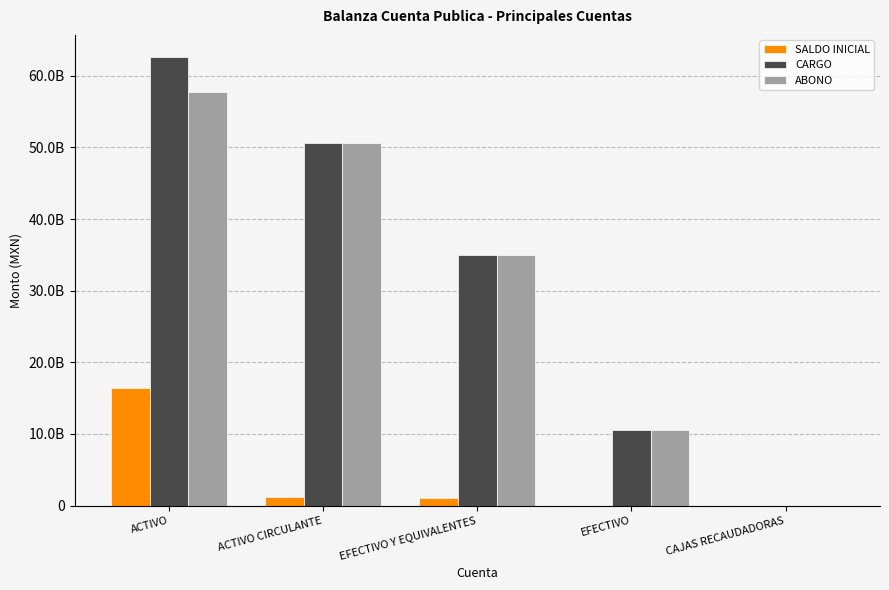

What are all the series names shown in the legend?

SALDO INICIAL, CARGO, ABONO